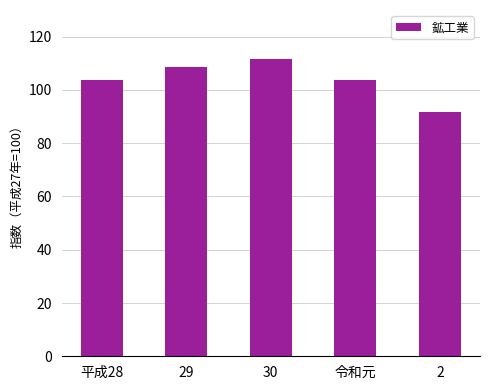

What is the label of the 5th bar from the left?

2